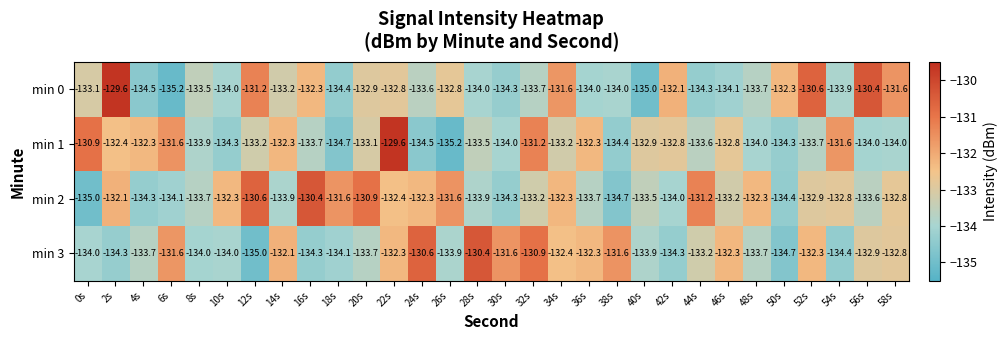

At which label is min 3 closest to -132?

14s